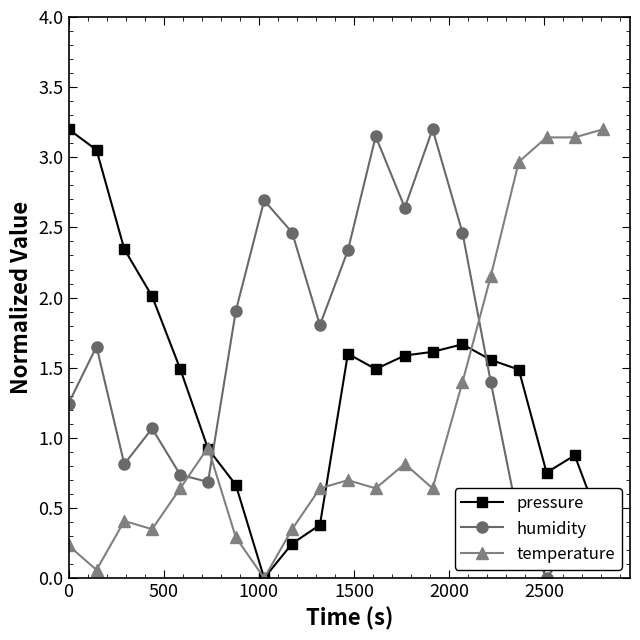

True or false: pressure and humidity intersect in this chart.

True